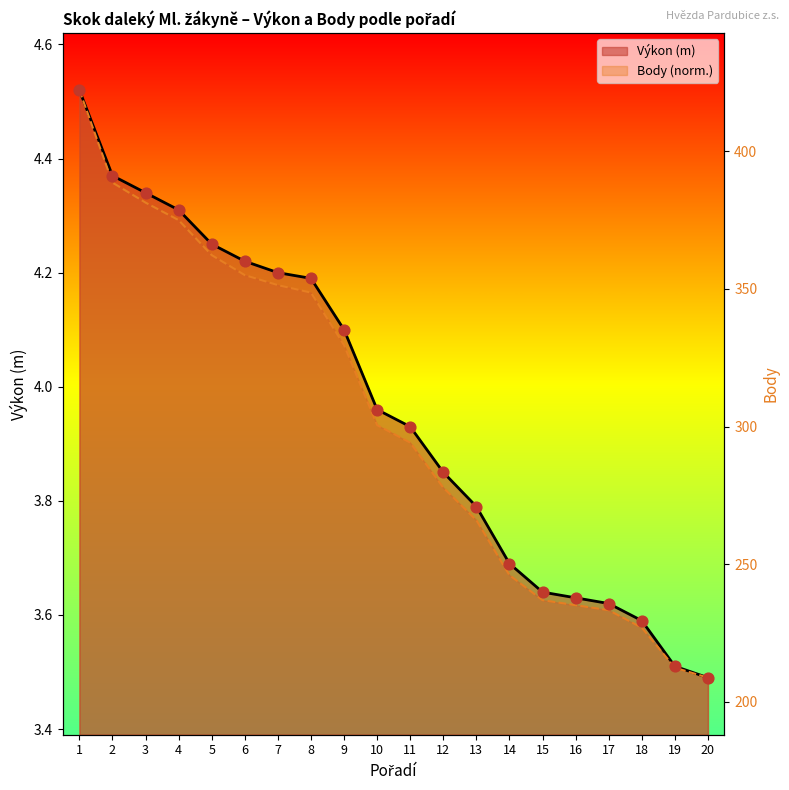

Which series reaches the maximum Y coordinate?

Výkon